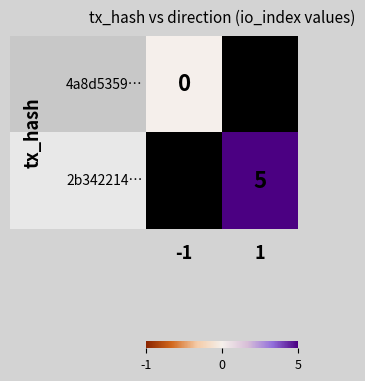

Rank the categories by 4a8d5359bbbe5c63f84b56fc49761d9817a9ae4 value from lowest to highest.

0, 1